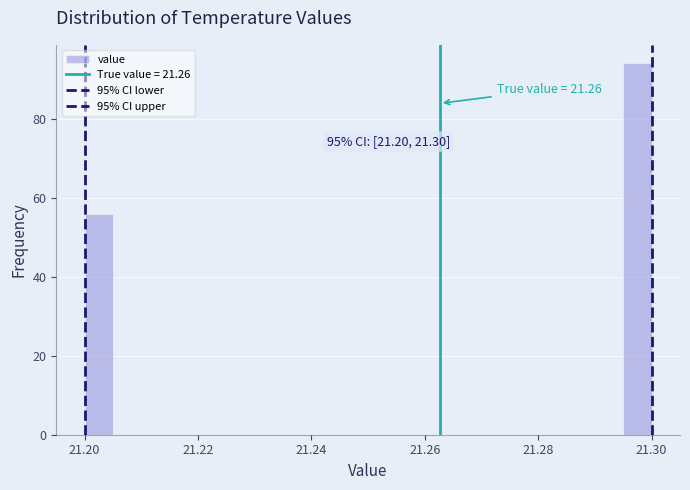

Read against the x-axis, roughly where is the centre of the tallest bar?

21.298